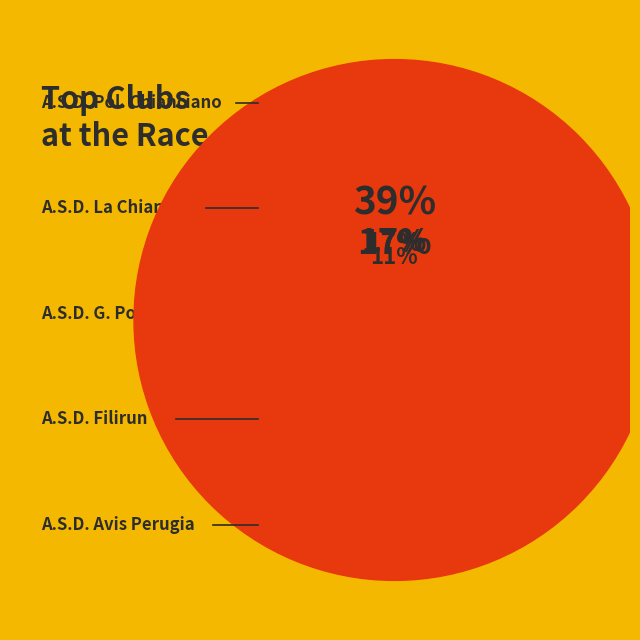

To the nearest percent, what percentage of the pie is A.S.D. Pol. Chianciano?

39%